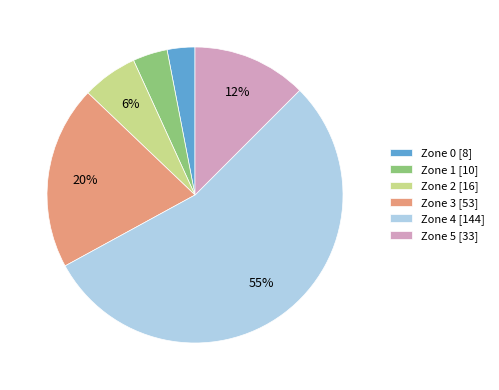

To the nearest percent, what portion does Zone 5 [33] represent?

12%